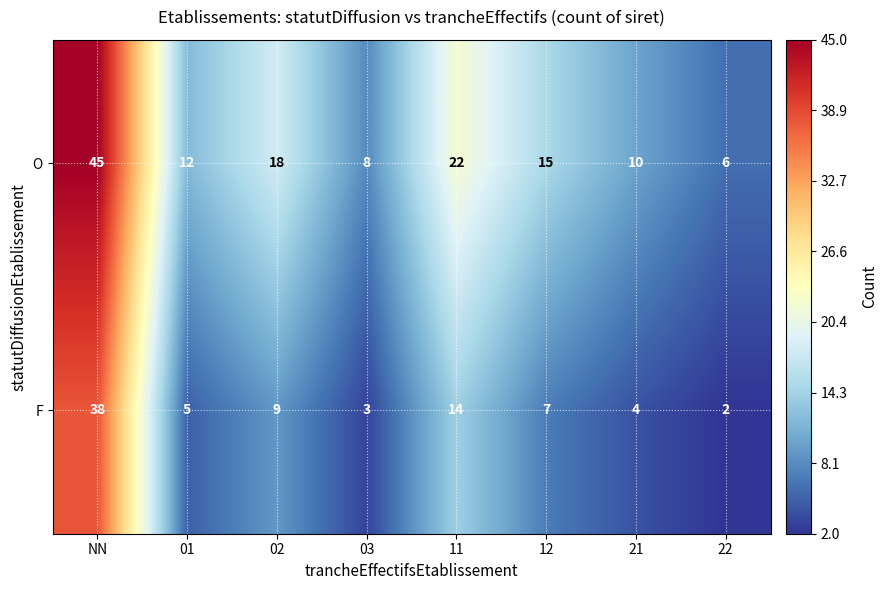

Which series has the largest total across all categories?

O